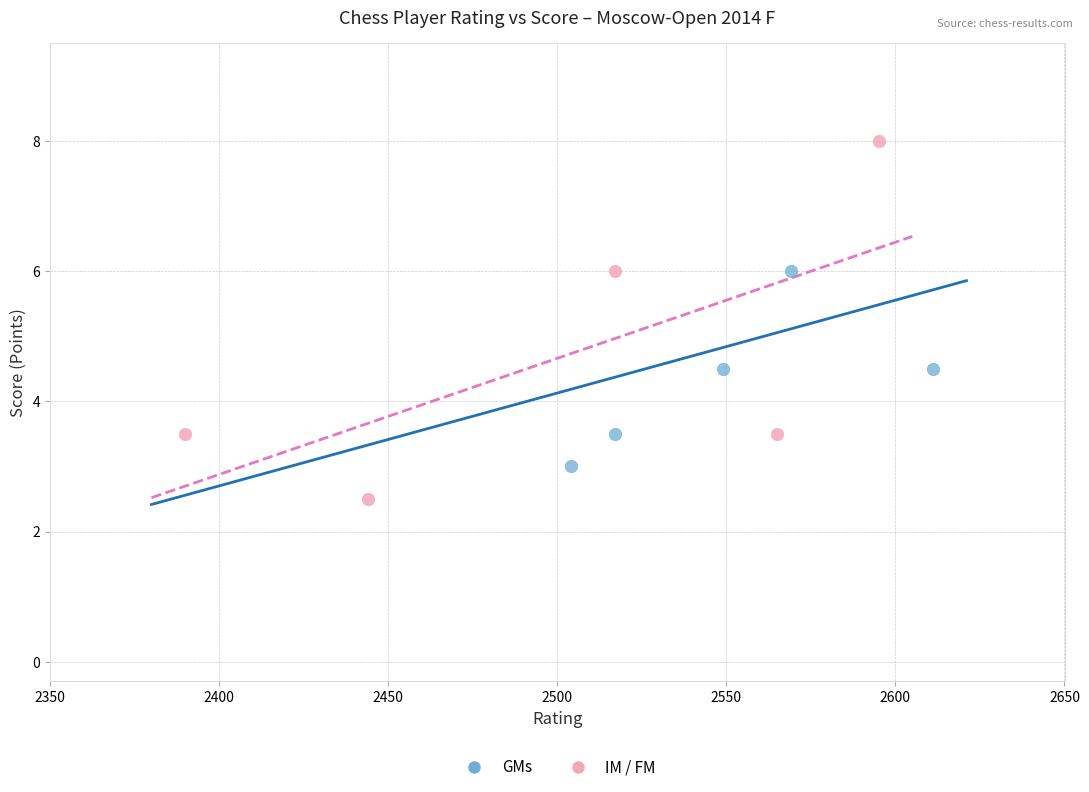

Which series reaches the maximum Y coordinate?

IM / FM